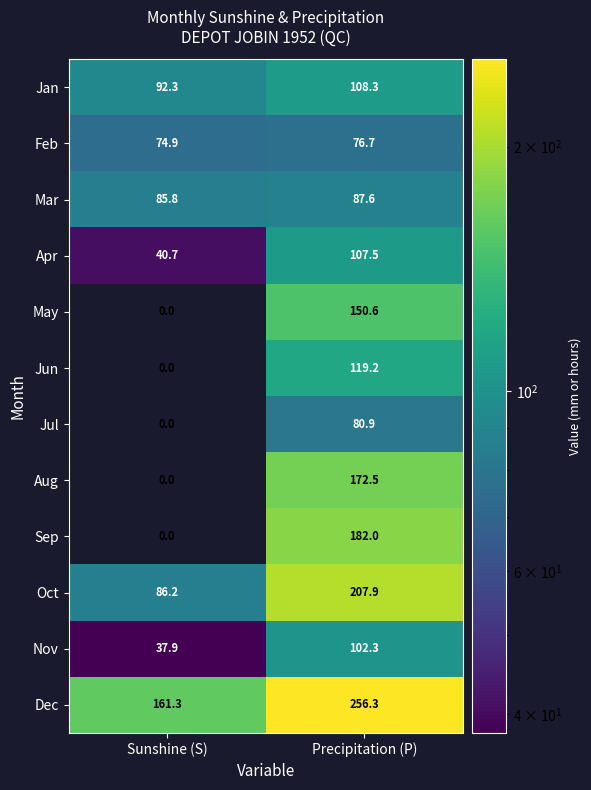

Reading left to right, extract all data points from this chart.

Jan: Sunshine (S)=92.3	Precipitation (P)=108.3
Feb: Sunshine (S)=74.9	Precipitation (P)=76.7
Mar: Sunshine (S)=85.8	Precipitation (P)=87.6
Apr: Sunshine (S)=40.7	Precipitation (P)=107.5
May: Sunshine (S)=0.0	Precipitation (P)=150.6
Jun: Sunshine (S)=0.0	Precipitation (P)=119.2
Jul: Sunshine (S)=0.0	Precipitation (P)=80.9
Aug: Sunshine (S)=0.0	Precipitation (P)=172.5
Sep: Sunshine (S)=0.0	Precipitation (P)=182.0
Oct: Sunshine (S)=86.2	Precipitation (P)=207.9
Nov: Sunshine (S)=37.9	Precipitation (P)=102.3
Dec: Sunshine (S)=161.3	Precipitation (P)=256.3